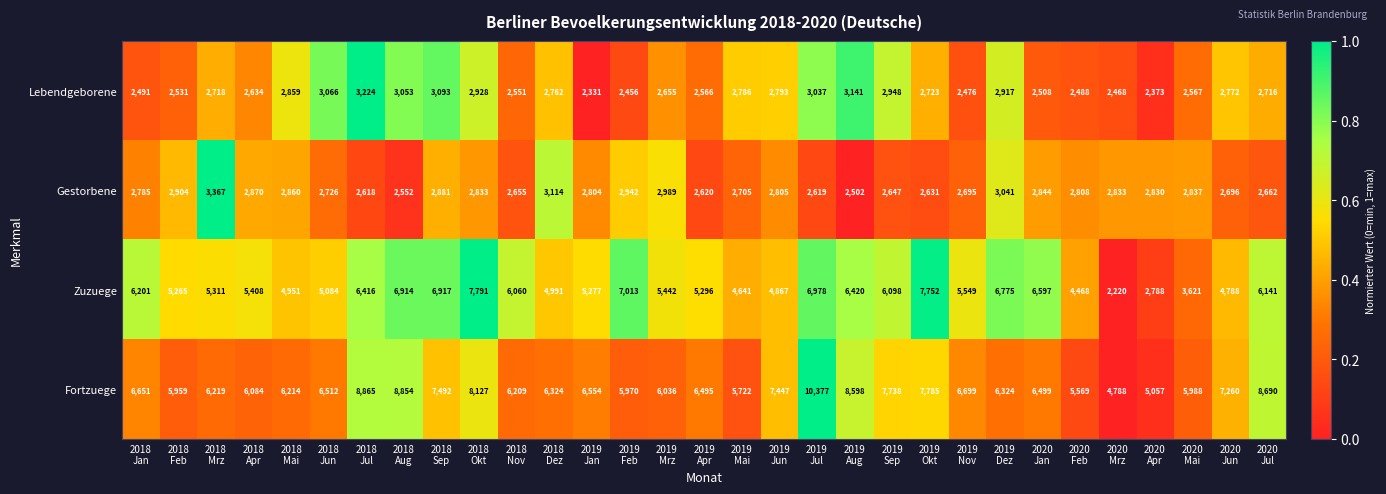

Which series has the largest total across all categories?

Fortzuege